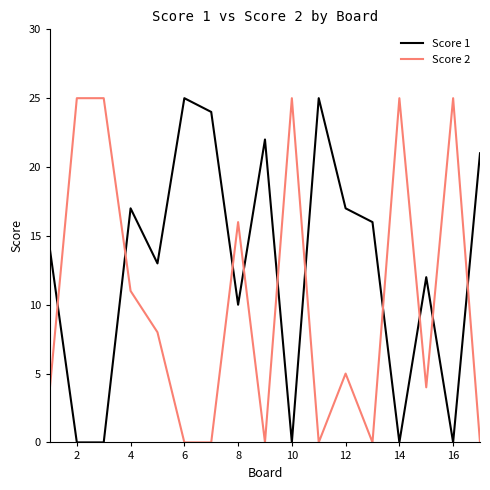

Rank the series by their average value, from highest to lowest.

Score 1, Score 2